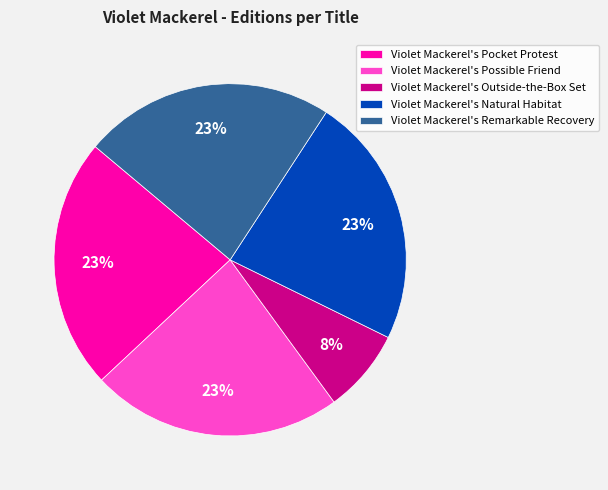

Is it true that Violet Mackerel's Outside-the-Box Set is 8% of the pie?

True